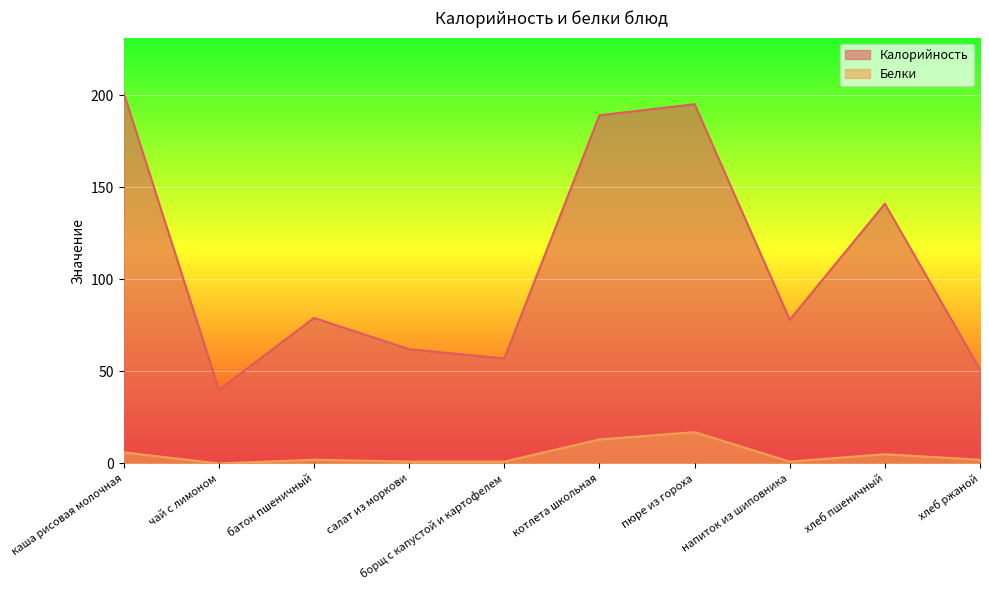

List the series in order of their peak value, highest first.

Калорийность, Белки